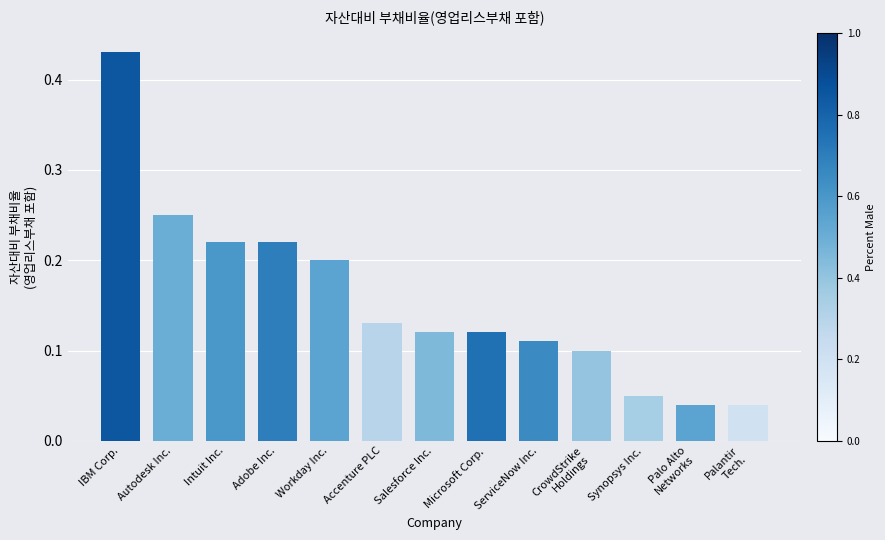

At which category does the chart reach its peak across all series?

IBM Corp.